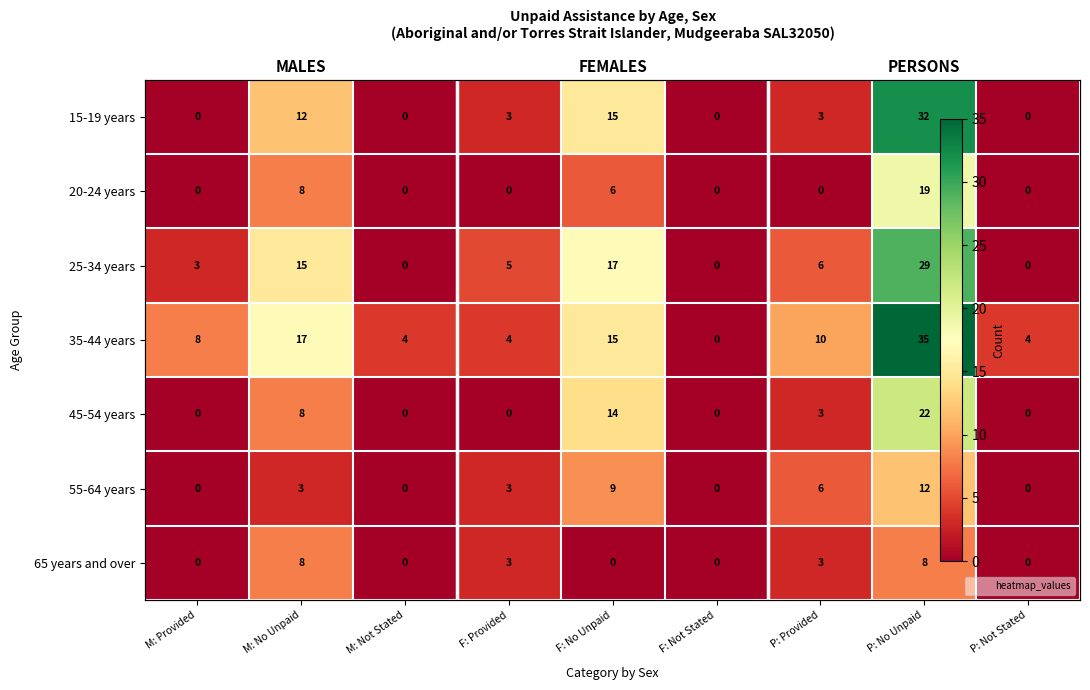

How many values in 20-24 years are above zero?

3